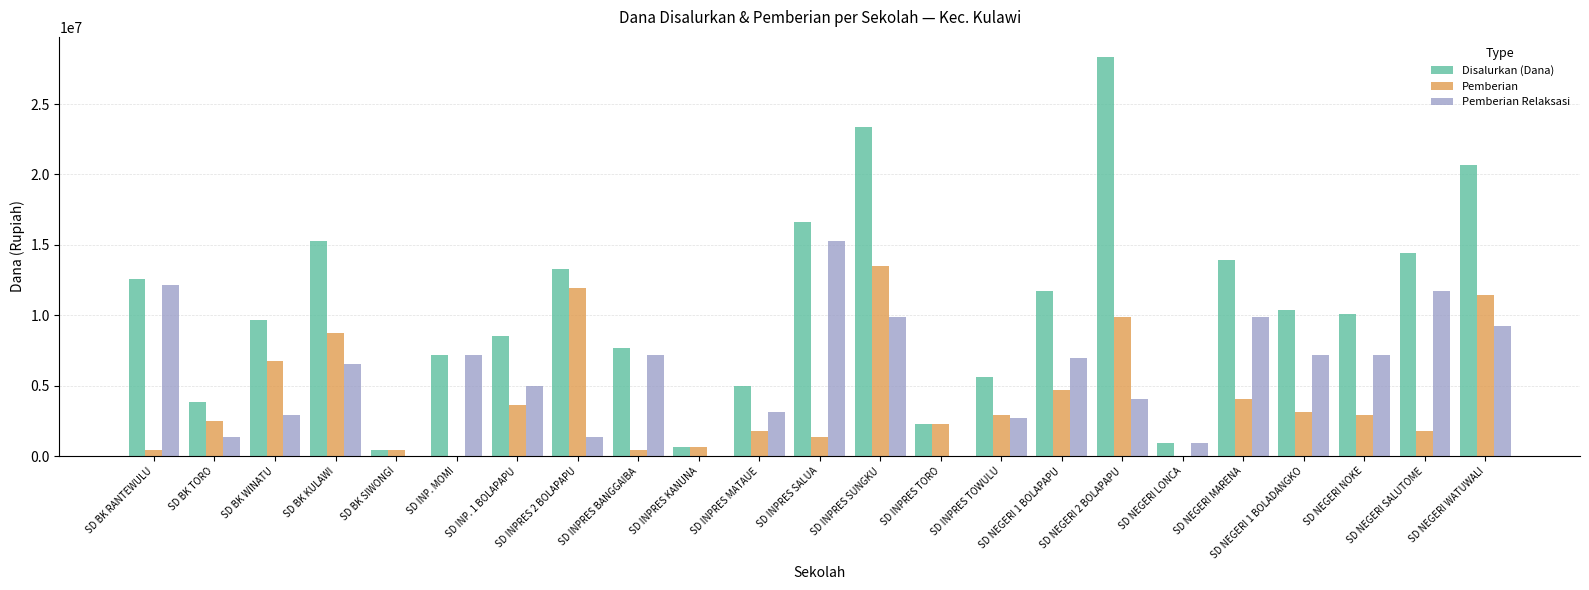

Between SD BK TORO and SD NEGERI SALUTOME, which series saw the biggest shift?

Disalurkan (Dana)